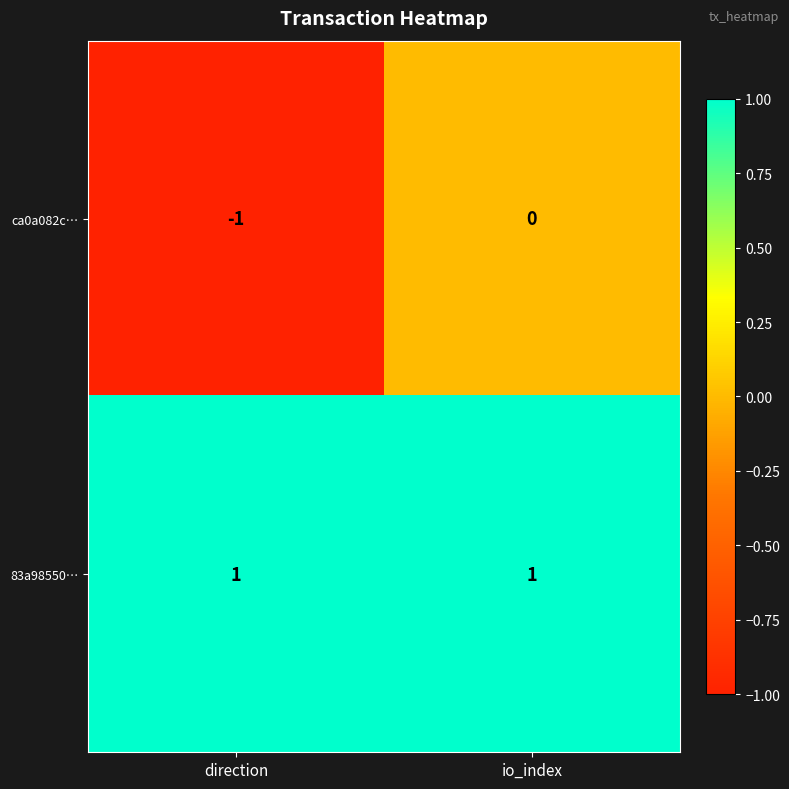

At which label does ca0a082c… reach its minimum?

direction